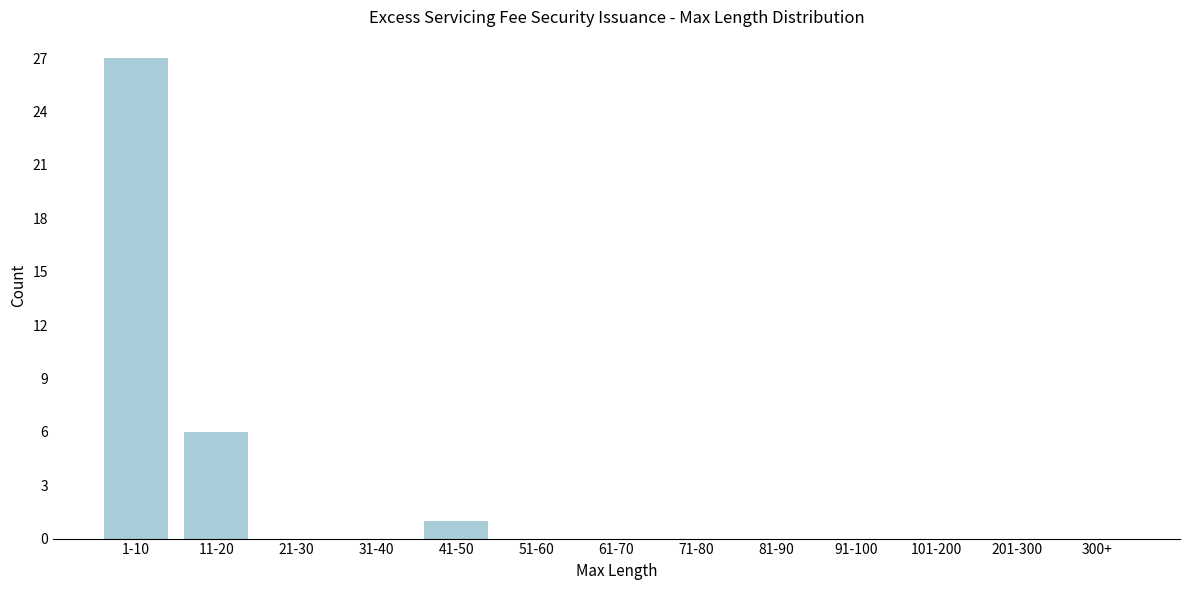

Reading left to right, what are all the values shown in this chart?

1-10=27	11-20=6	21-30=0	31-40=0	41-50=1	51-60=0	61-70=0	71-80=0	81-90=0	91-100=0	101-200=0	201-300=0	300+=0